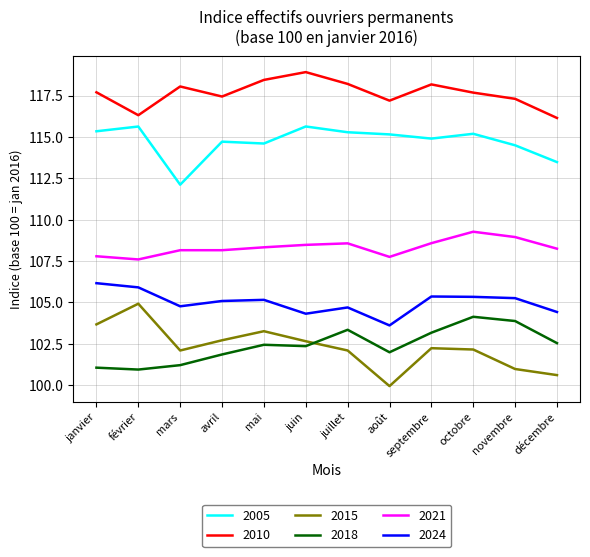

Where does the 2010 series first go above 117?

janvier